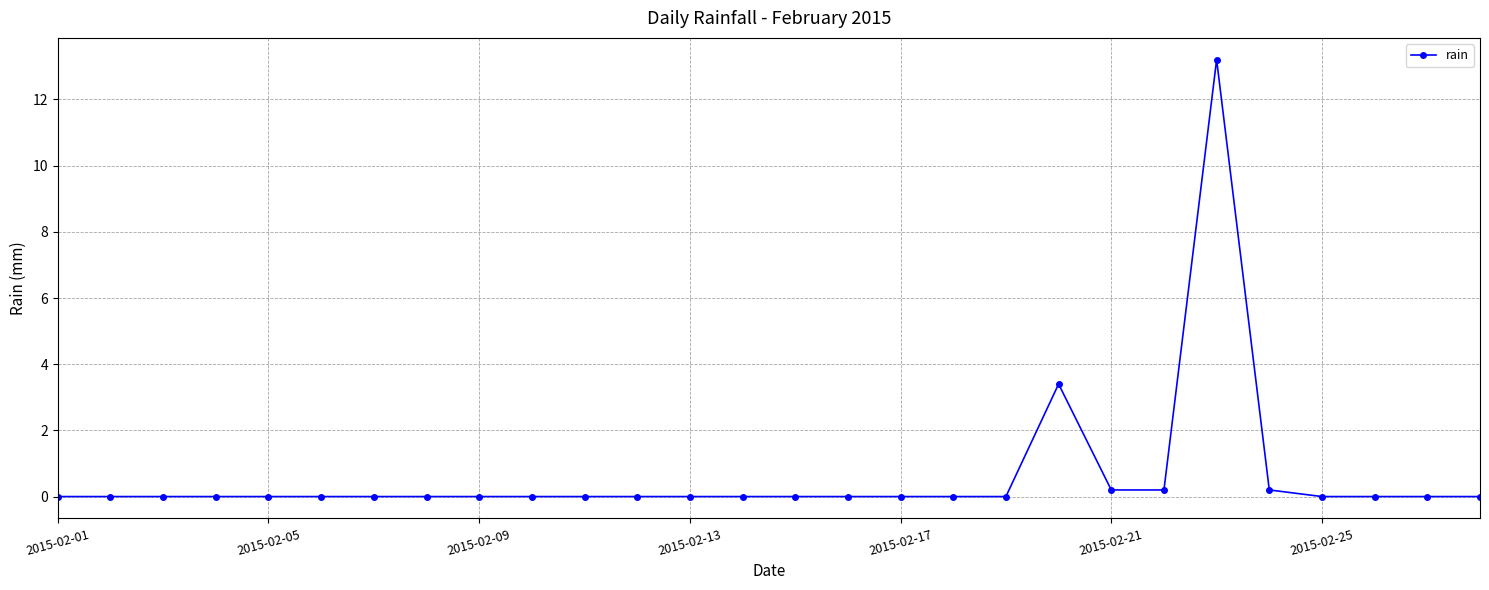

What is the average value?

0.6